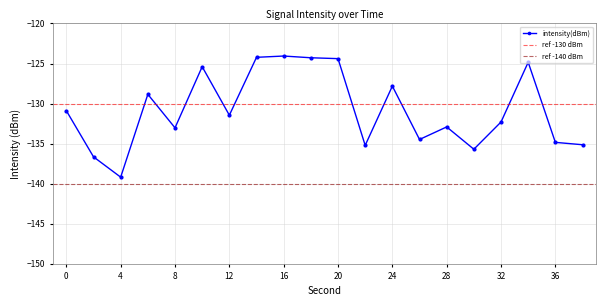

Does the chart have visible grid lines?

Yes